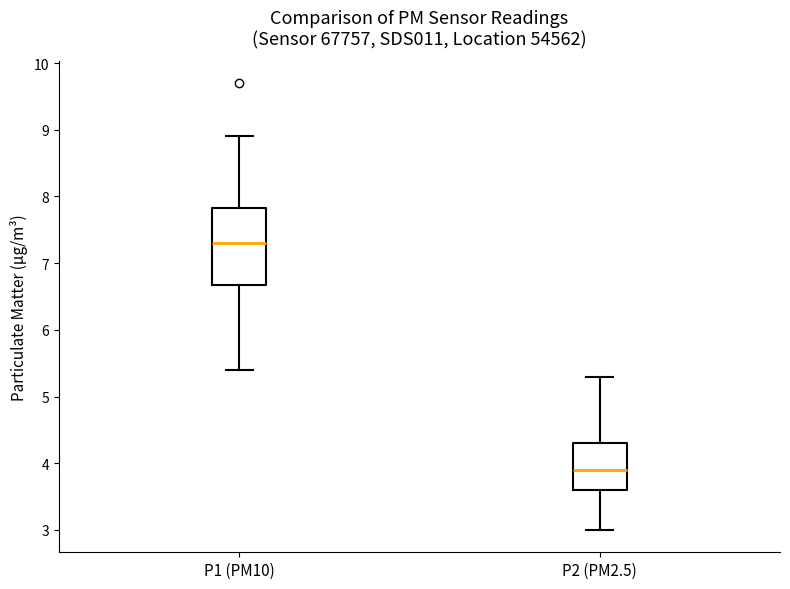

Which box has the highest median line?

P1 (PM10)